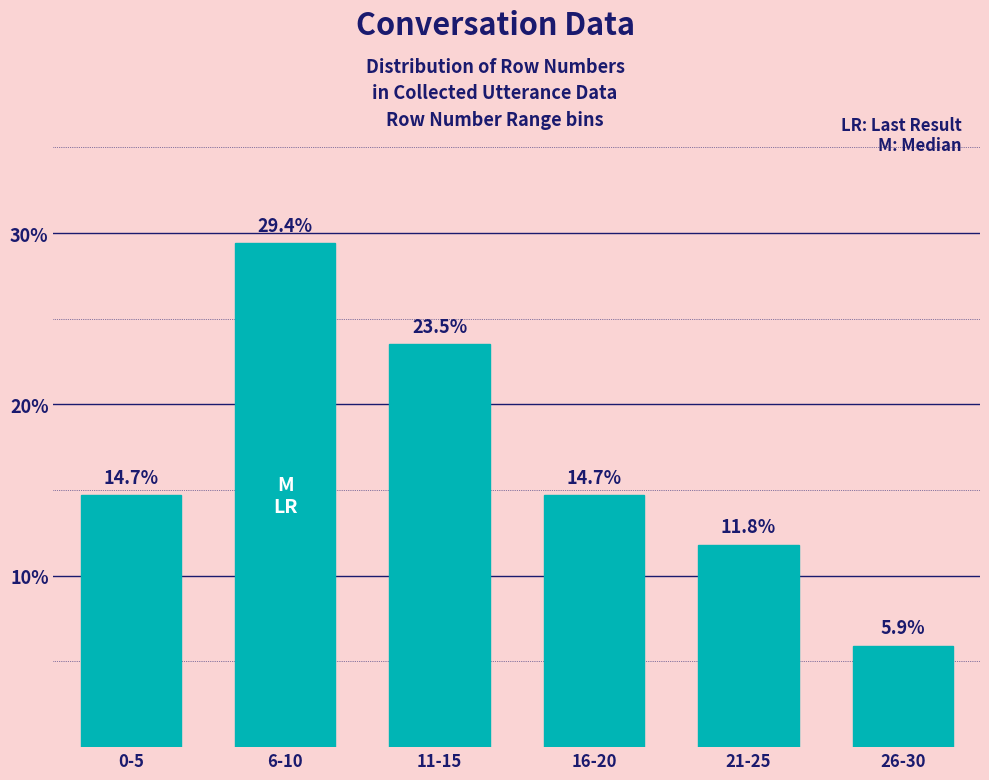

Reading left to right, extract all data points from this chart.

14.7	29.4	23.5	14.7	11.8	5.9